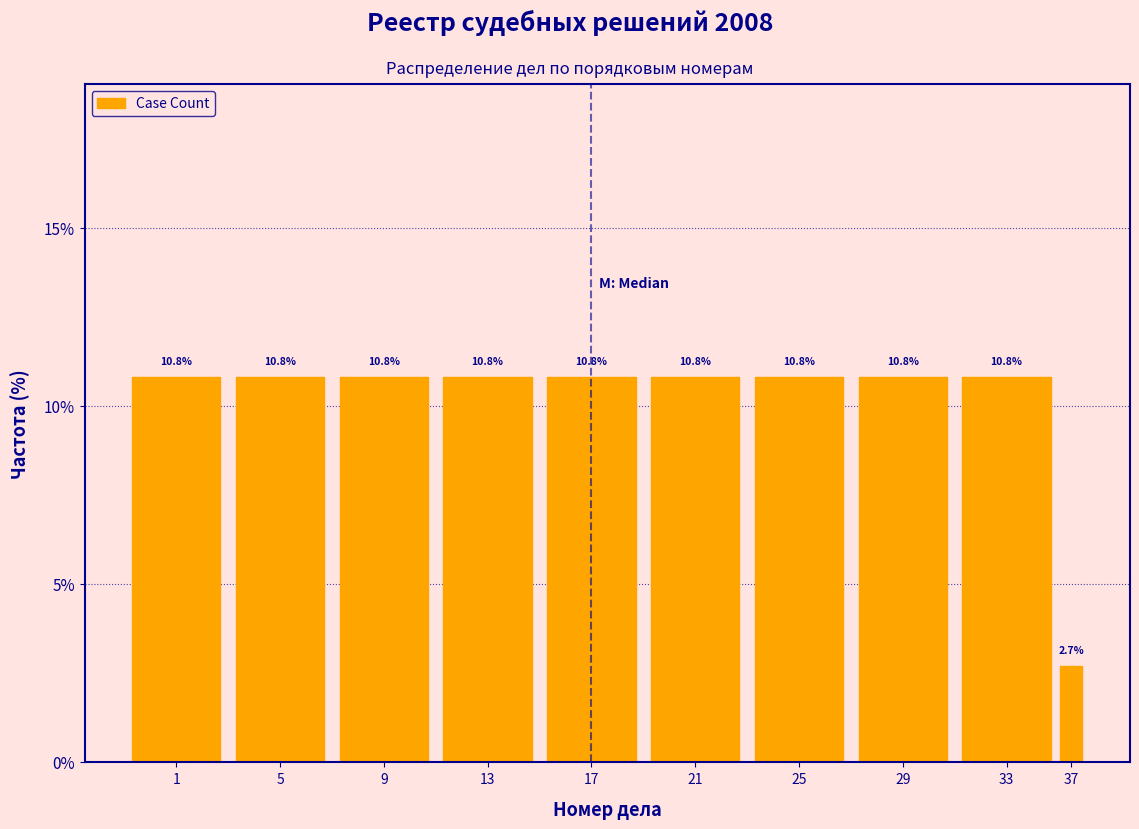

Reading right to left, extract all data points from this chart.

2.7	10.8	10.8	10.8	10.8	10.8	10.8	10.8	10.8	10.8